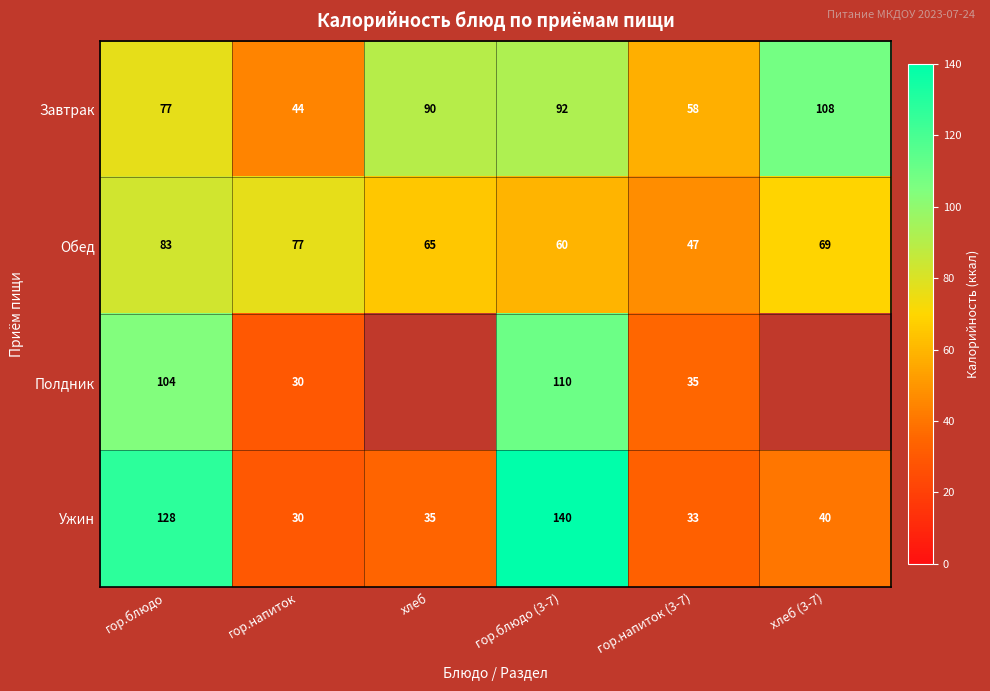

Count the number of data series in this chart.

4